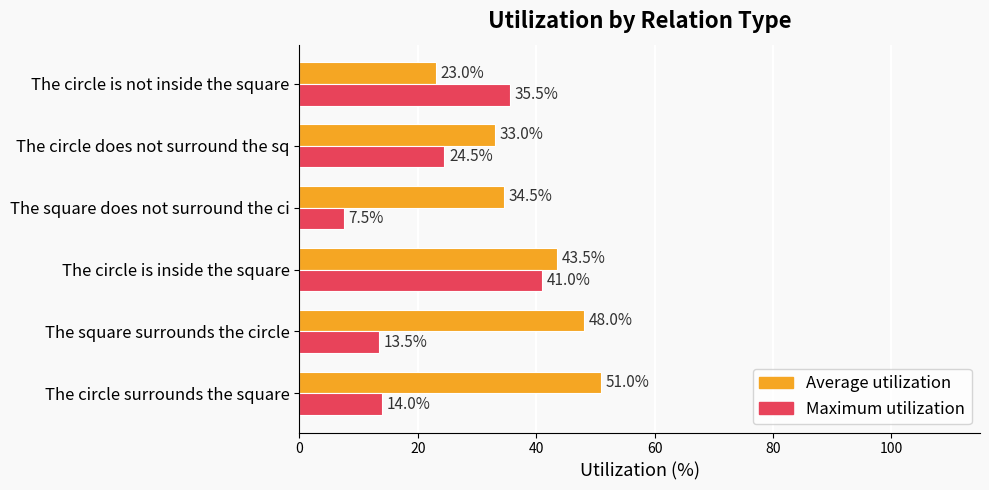

List the labels in order of Average utilization value, largest first.

The circle surrounds the square, The square surrounds the circle, The circle is inside the square, The square does not surround the ci, The circle does not surround the sq, The circle is not inside the square